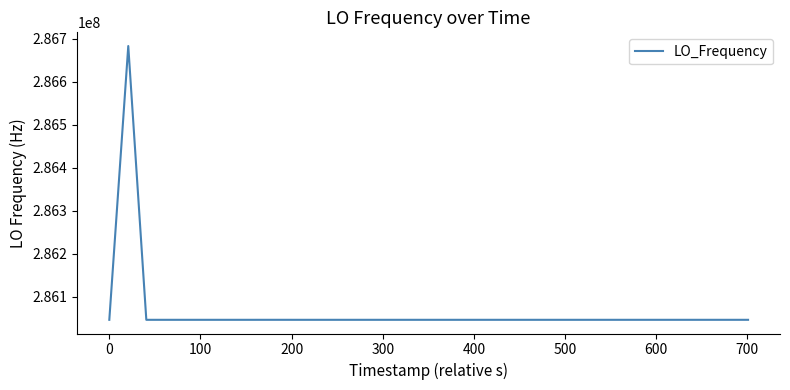

What is the difference between the maximum and minimum values?

635706.1